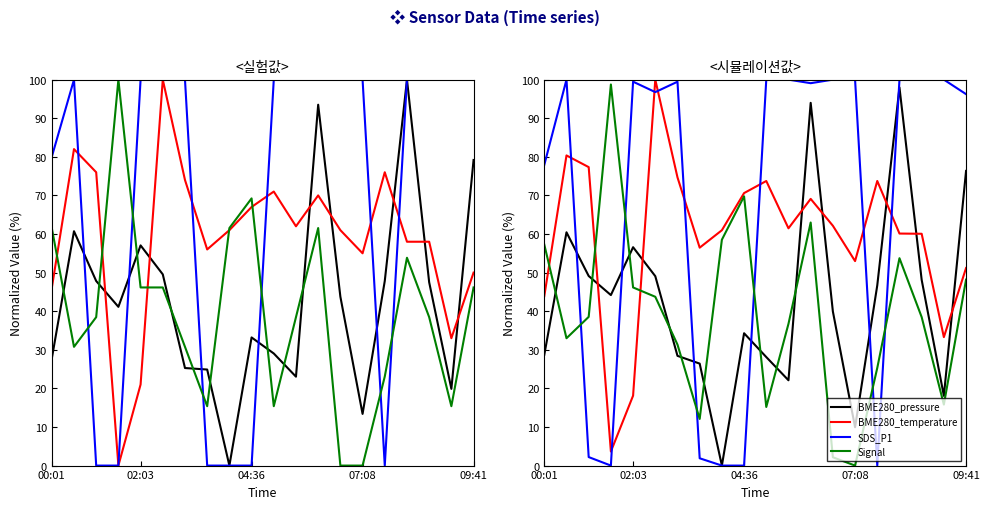

At which label is SDS_P1 closest to 50?

00:01